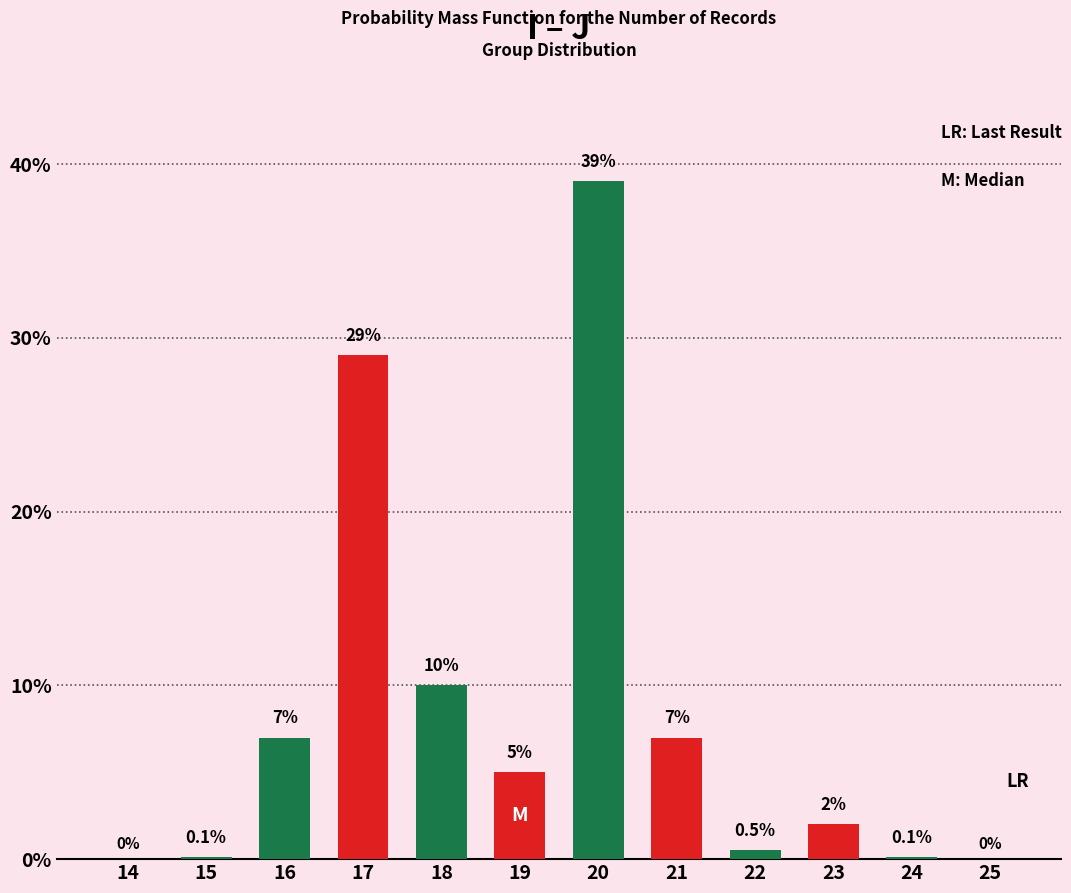

True or false: the data shows 21.9 at 14.

False